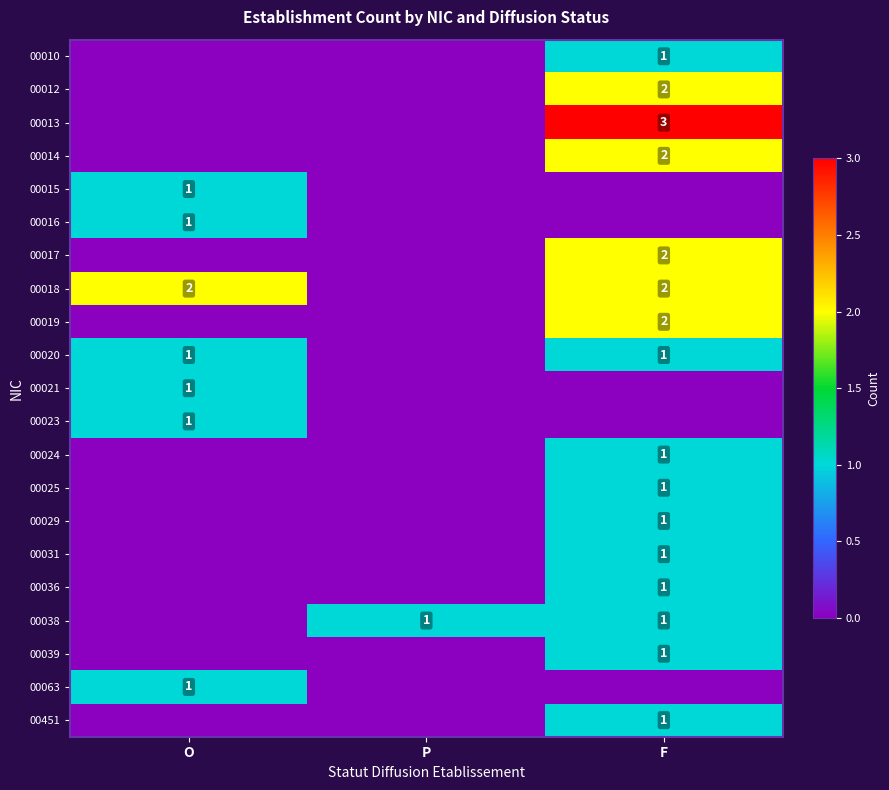

The 00014 series shows 3 at F. True or false?

False